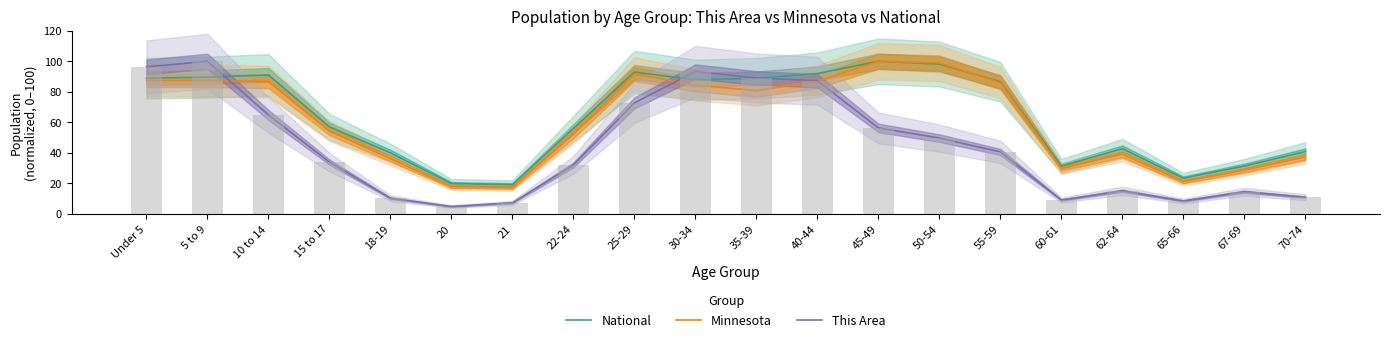

Rank the categories by Minnesota value from highest to lowest.

45-49, 50-54, 25-29, 5 to 9, Under 5, 40-44, 10 to 14, 55-59, 30-34, 35-39, 15 to 17, 22-24, 62-64, 70-74, 18-19, 60-61, 67-69, 65-66, 20, 21